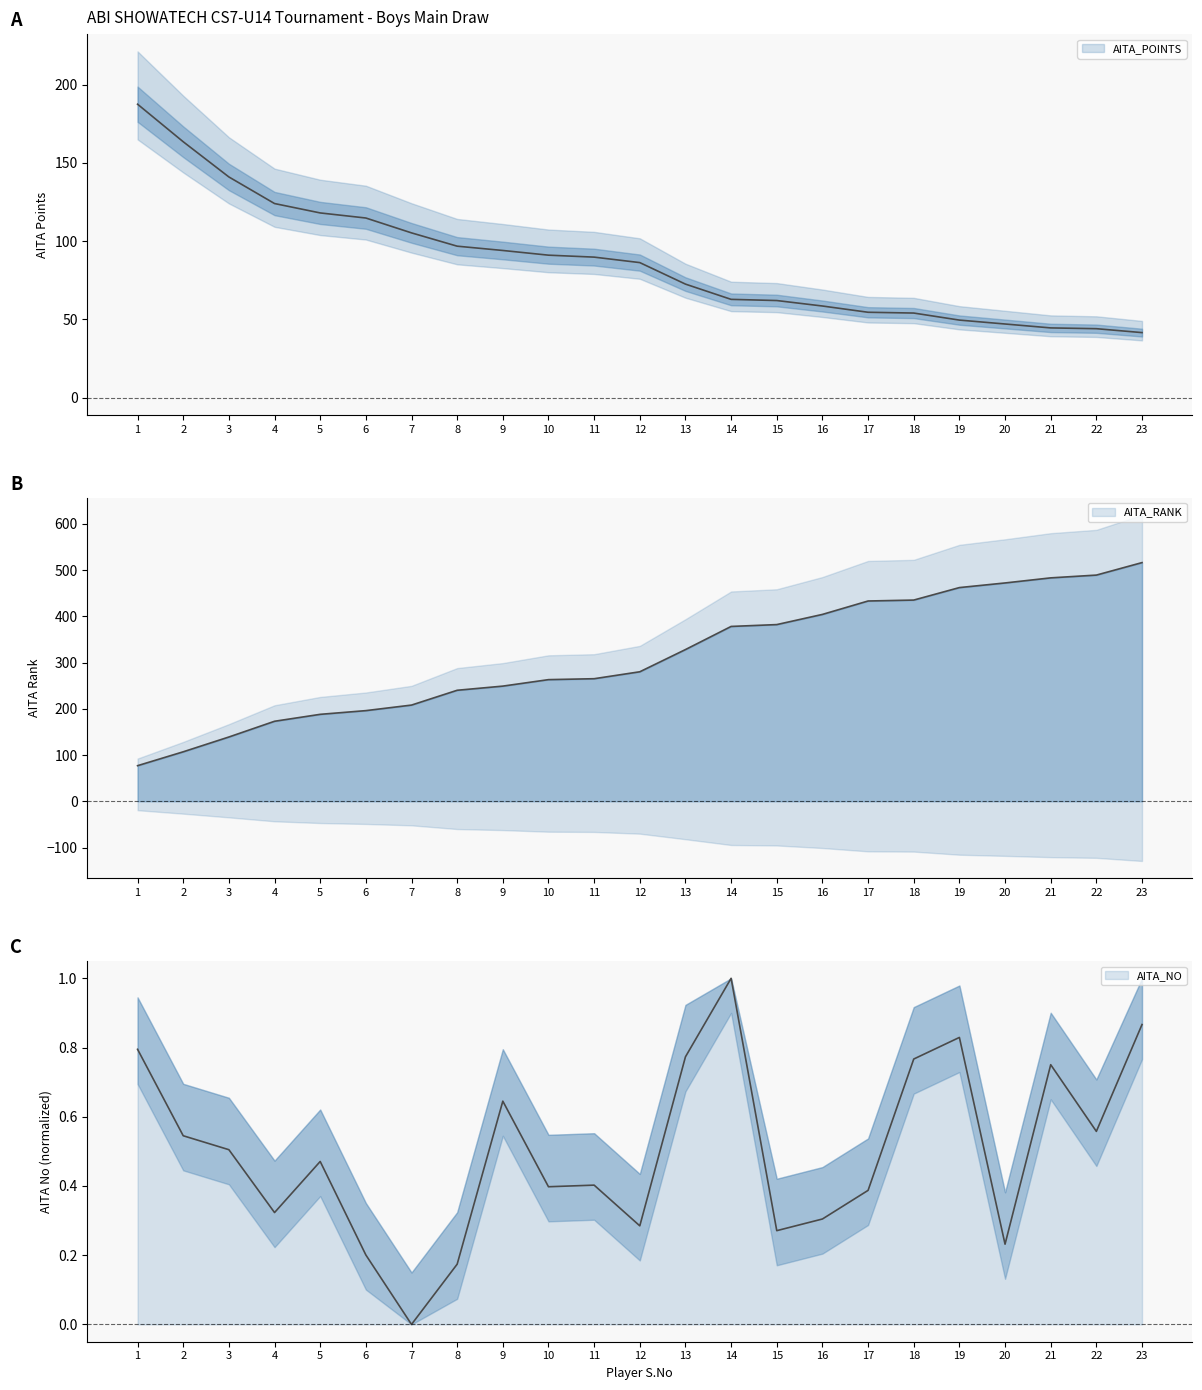

At which category does the chart reach its minimum across all series?

7